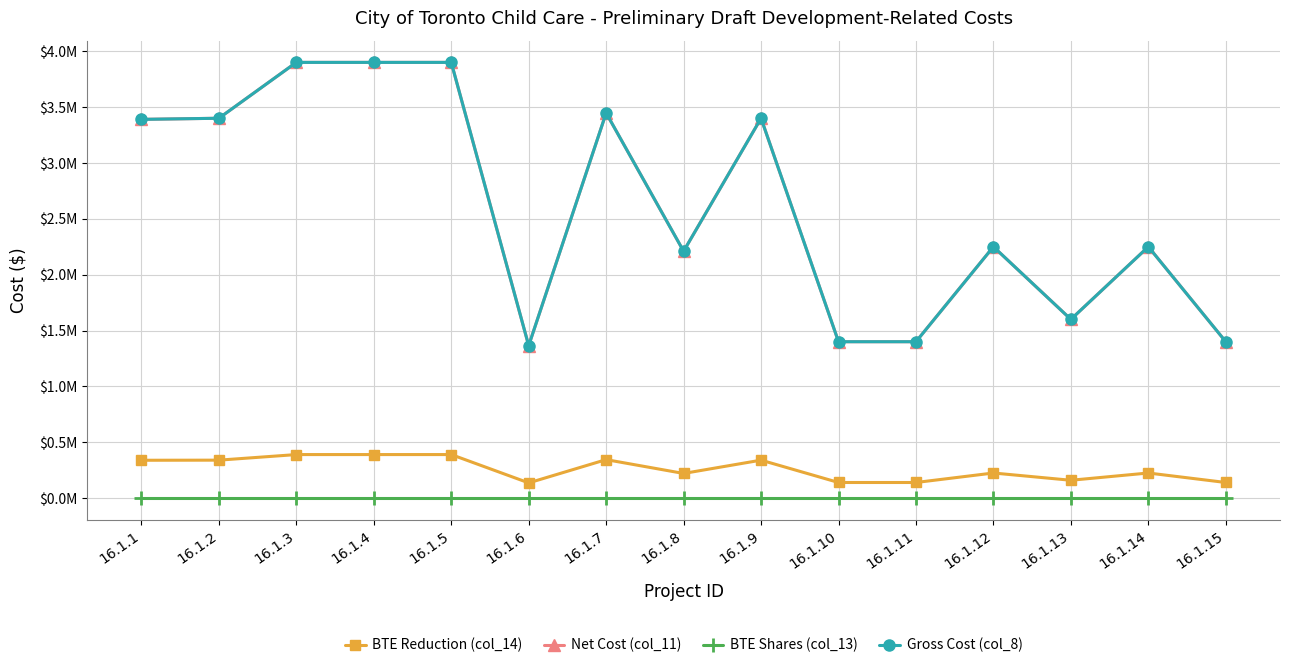

Does the chart have visible grid lines?

Yes